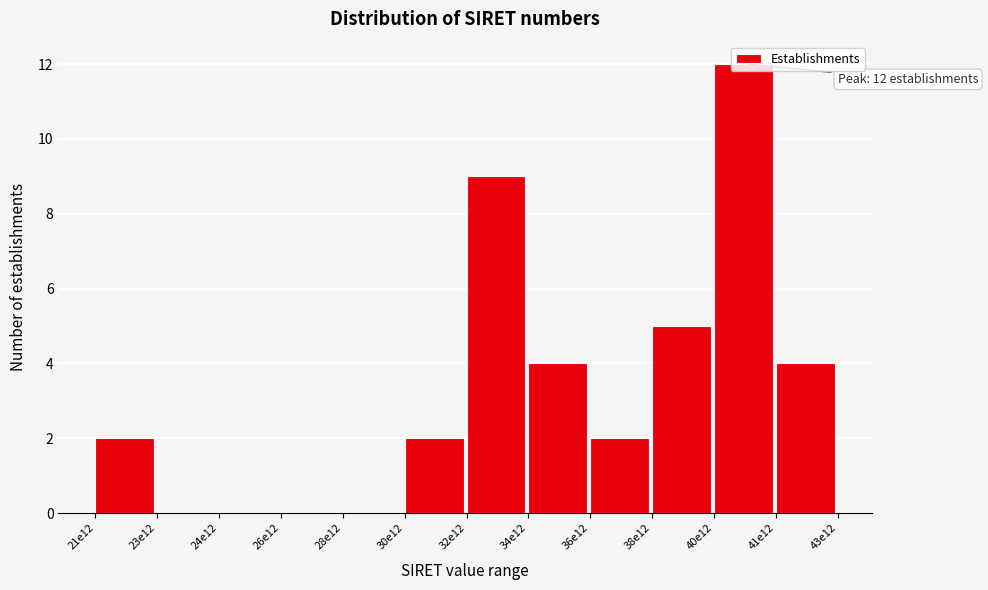

True or false: the data shows 1 at 34e12.

False